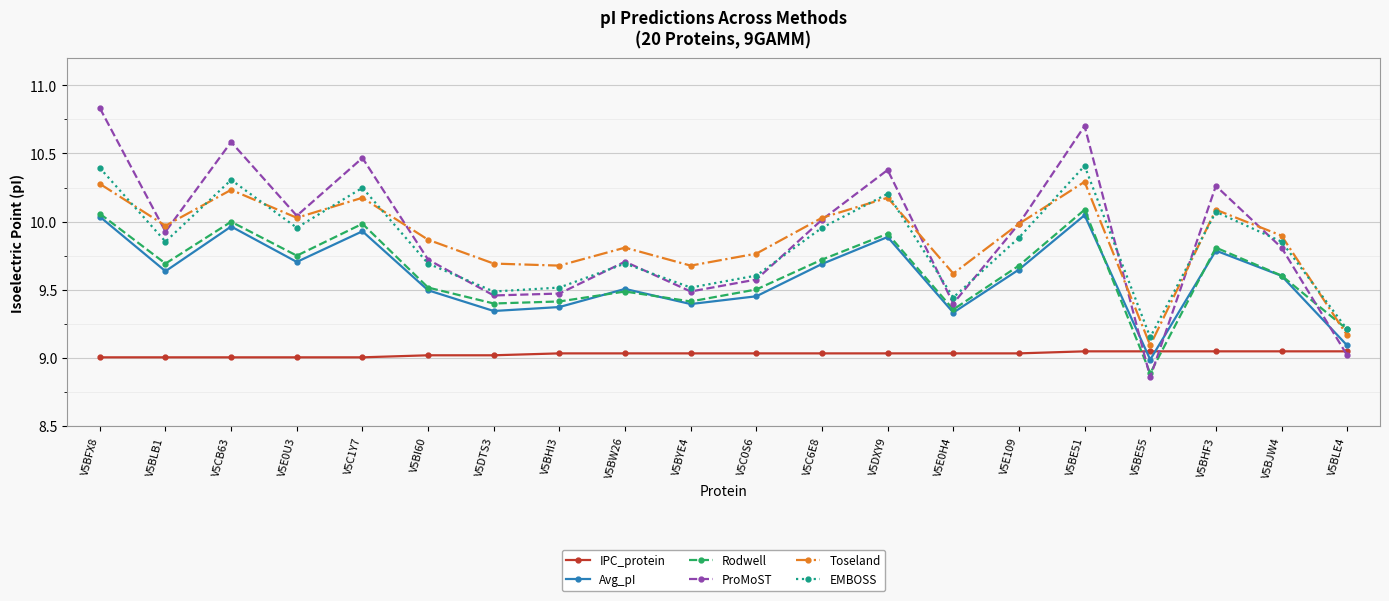

Is this an area chart (filled region under the line)?

No